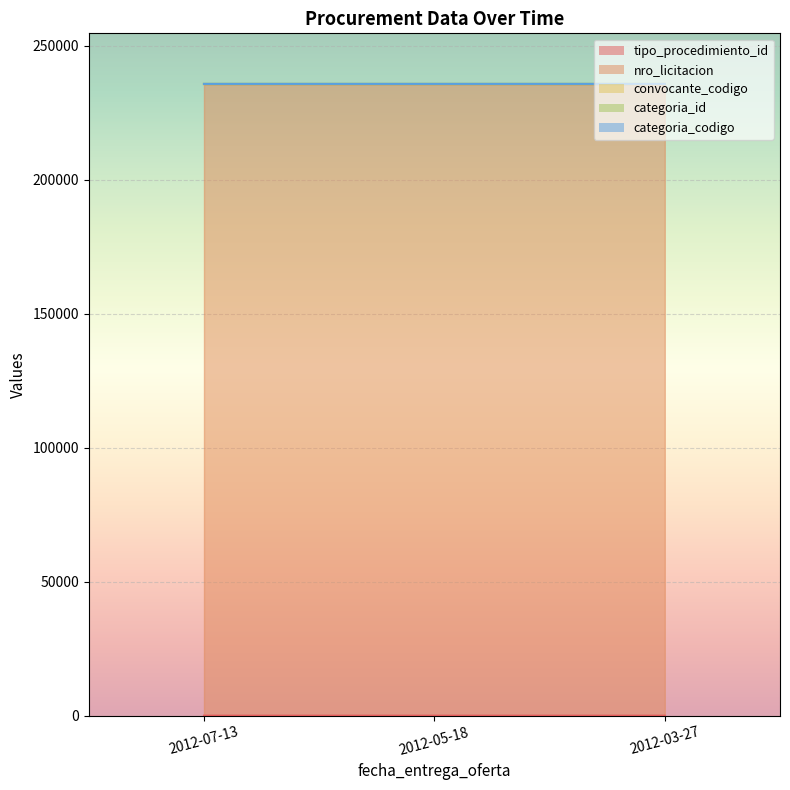

What is the difference between the tipo_procedimiento_id values at 2012-07-13 and 2012-05-18?

1